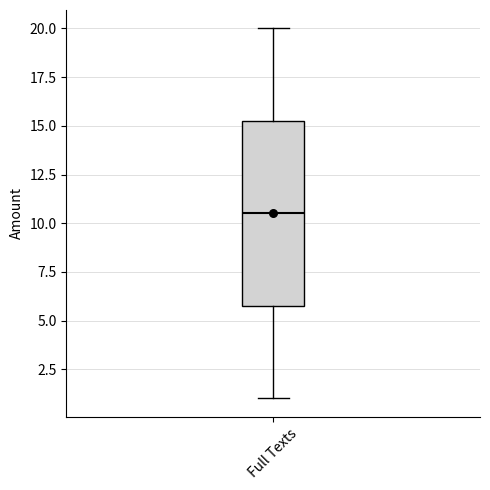

Where does the lower whisker of the box for Full Texts end on the y-axis? The values are not printed on the chart, so give them approximately, as read against the axis.

1.0